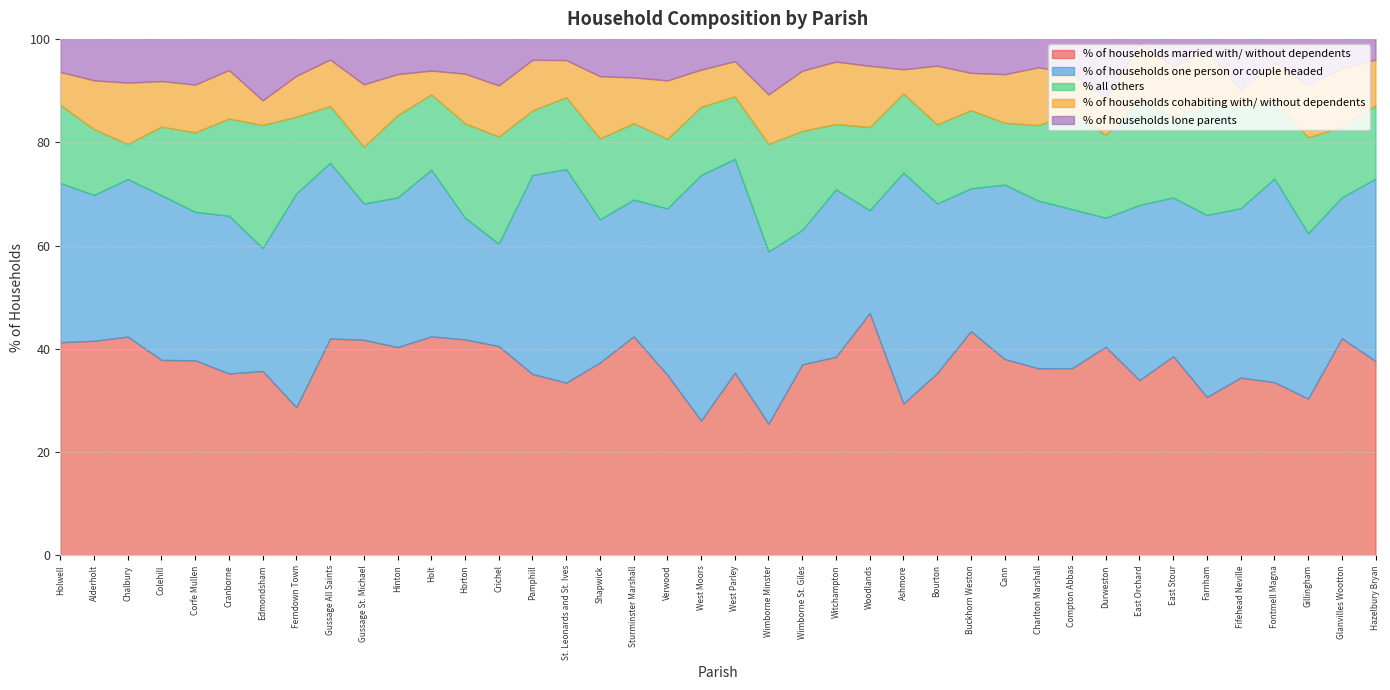

In % all others, how many points are higher than both neighbors (excluding endpoints)?

11